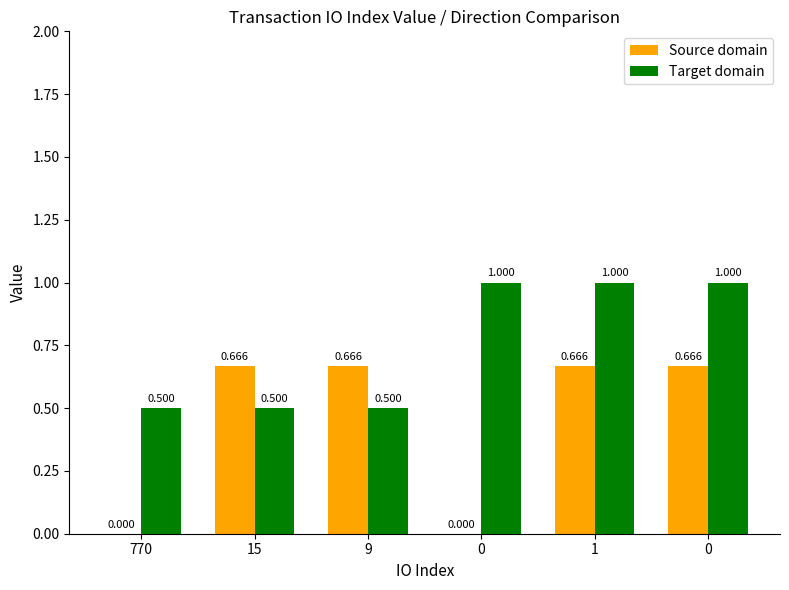

What is the difference between the second highest and minimum values in the Target domain series?

0.5